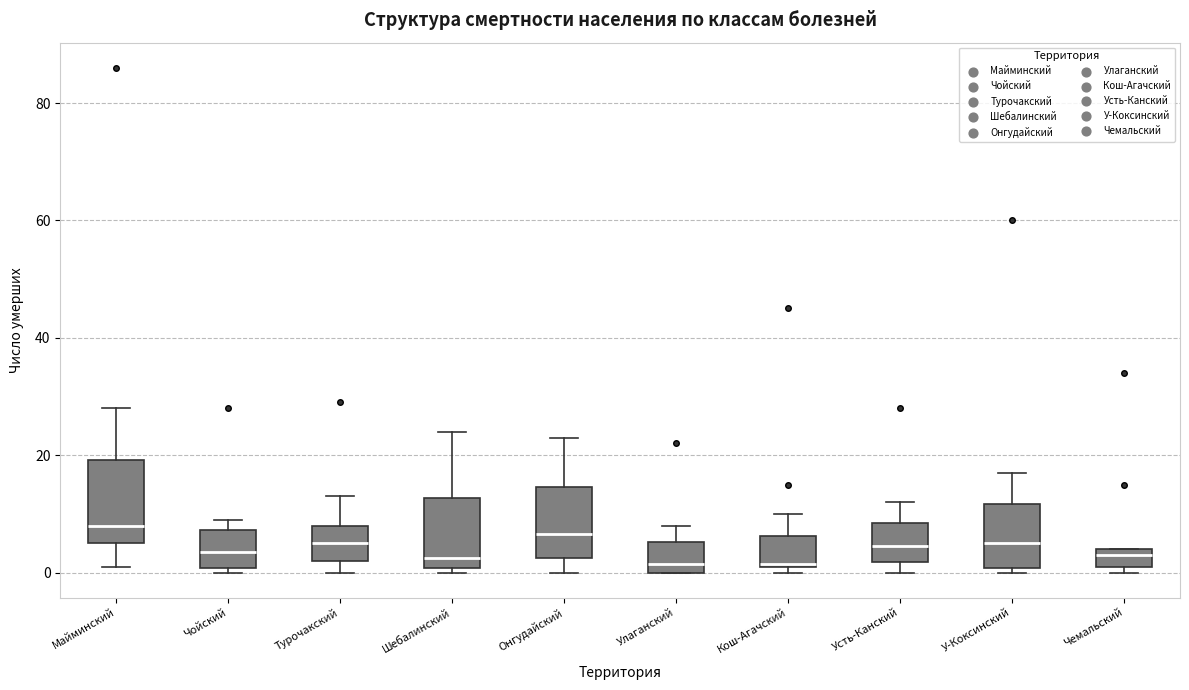

Where does the median line of the box for Шебалинский sit on the y-axis? The values are not printed on the chart, so give them approximately, as read against the axis.

2